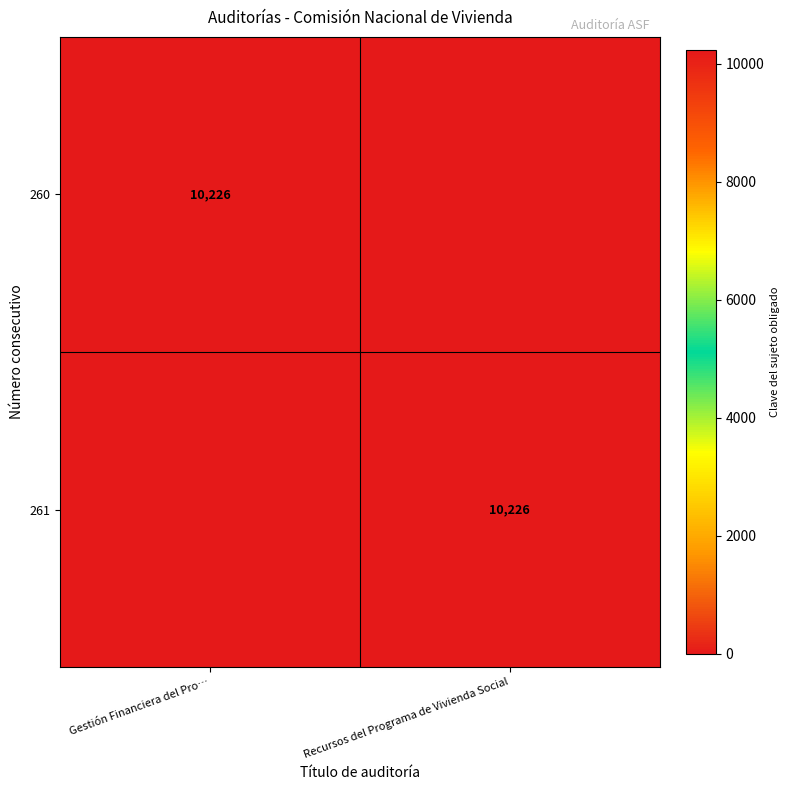

True or false: 260 has a value of 10226 at Gestión Financiera del Pro….

True